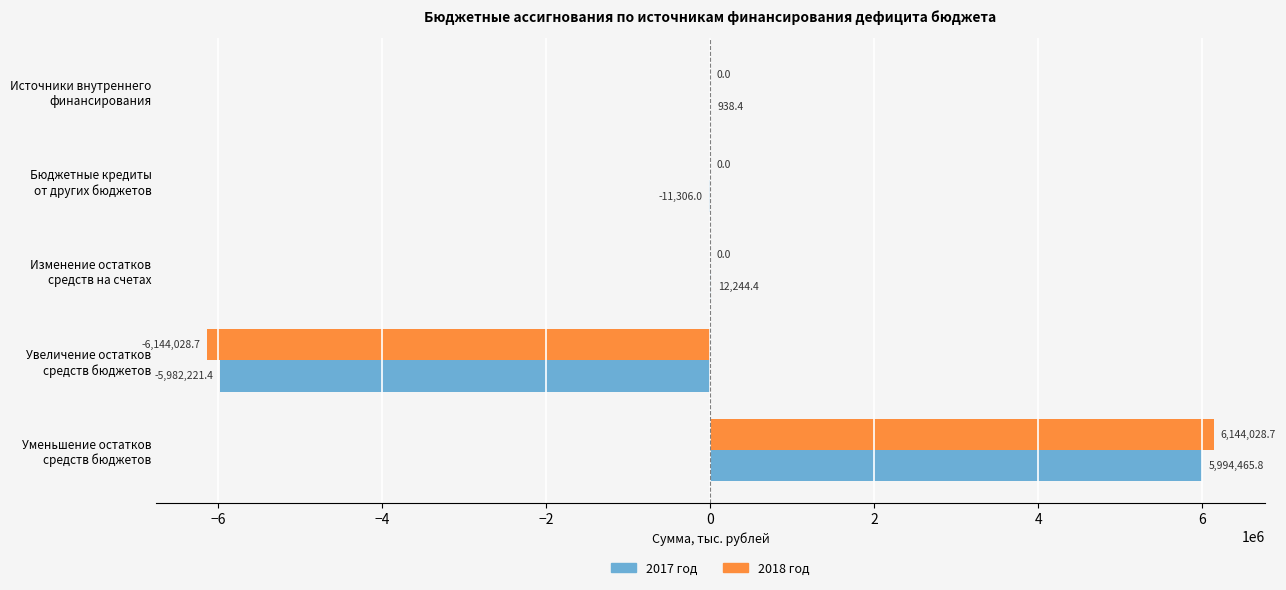

What is the greatest value displayed?

6144028.7